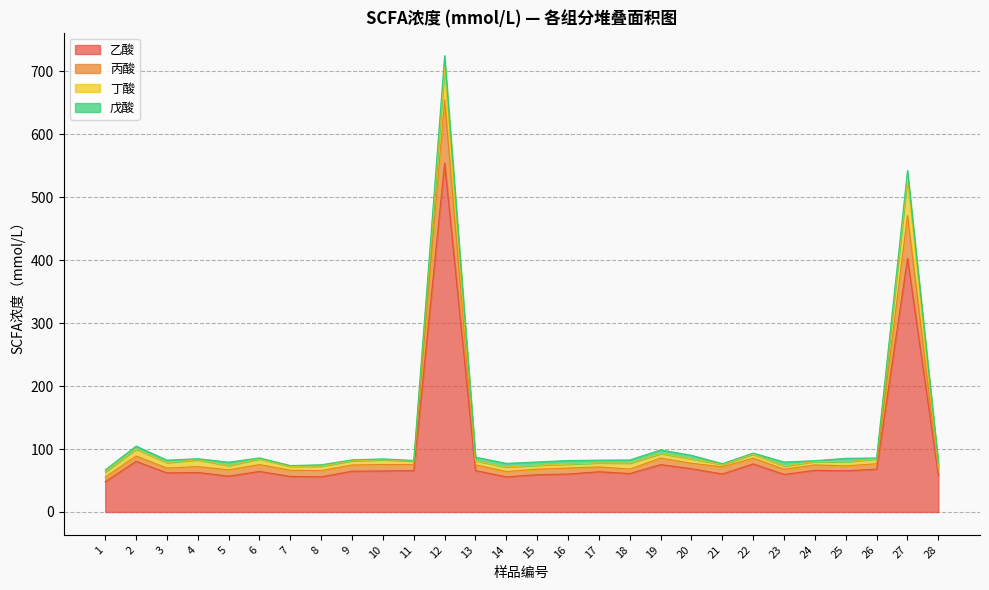

What is the value of the 丙酸 point at the 23rd from the left?

68.0